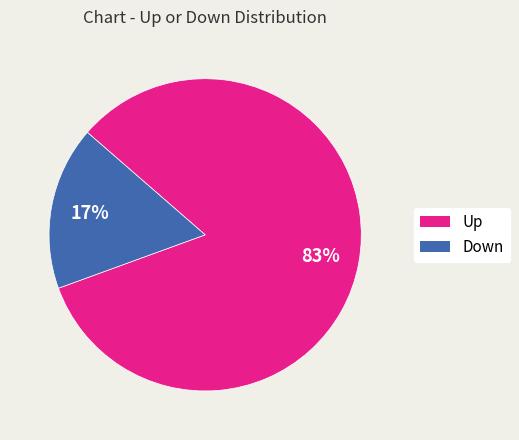

To the nearest percent, what is the average slice percentage?

50%